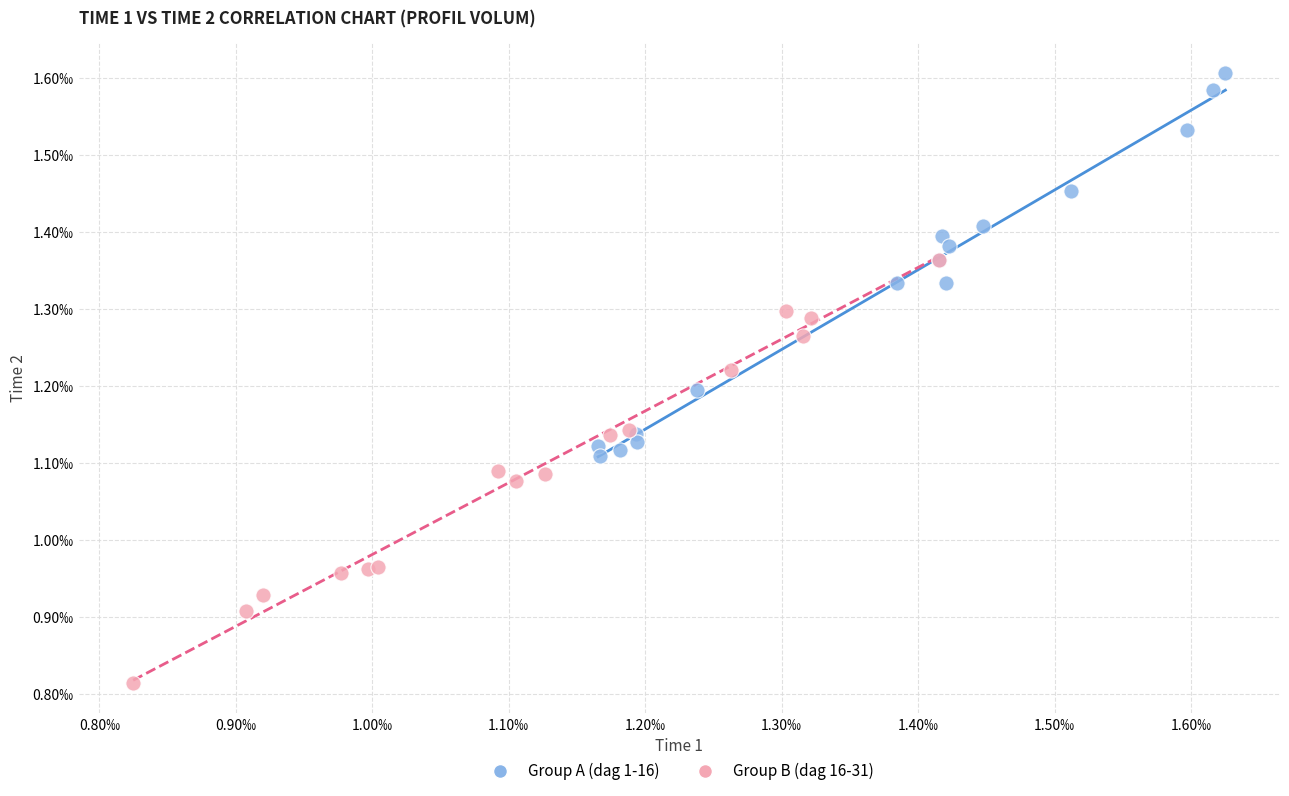

Which series has the widest spread of Y values?

Group B (dag 16-31)